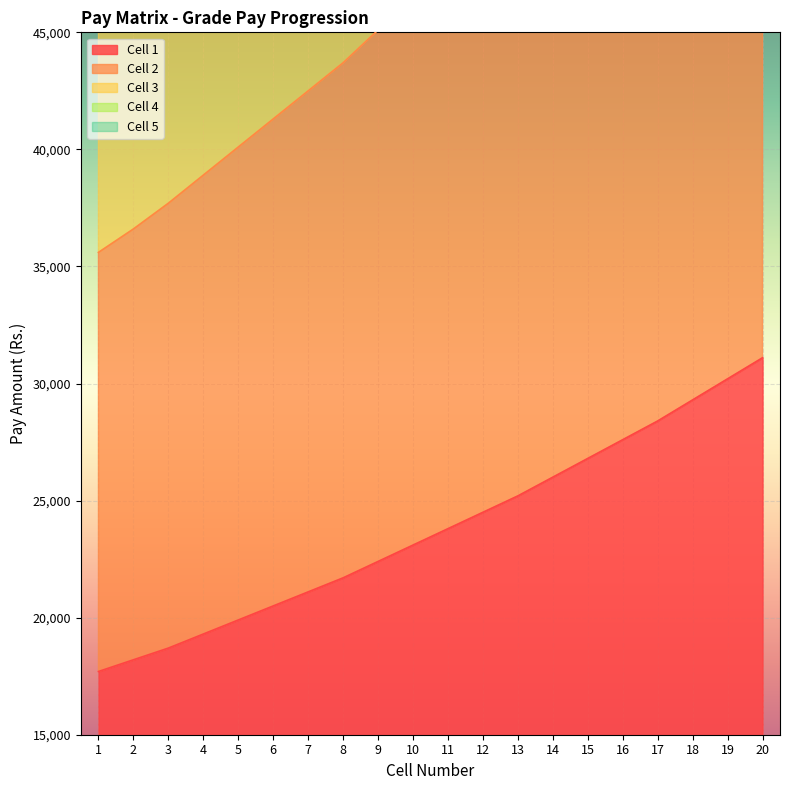

Is it true that Cell 3 equals 121476 at 16?

False